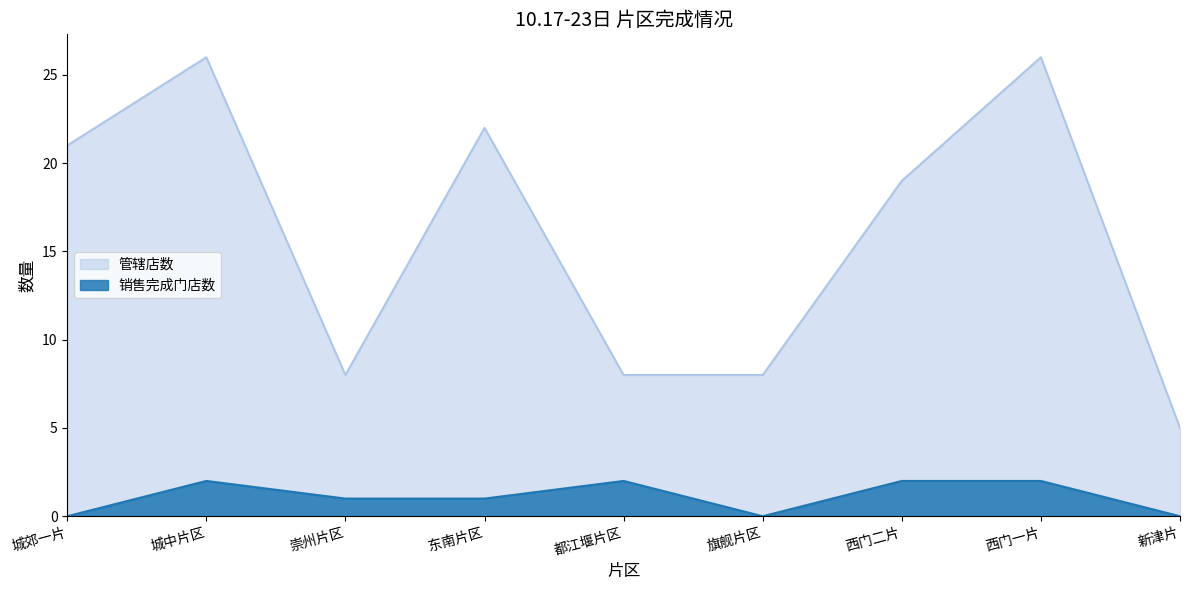

True or false: 销售完成门店数 and 管辖店数 intersect in this chart.

False